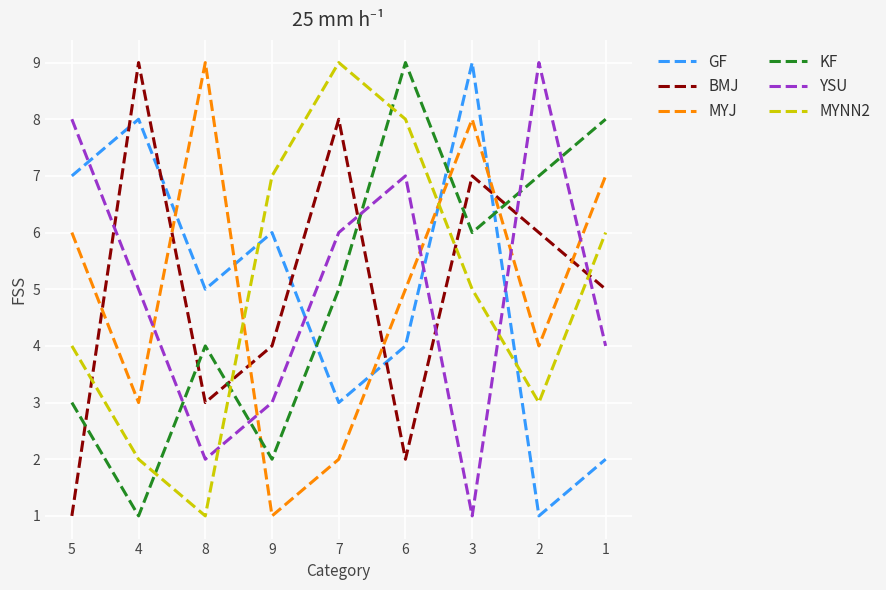

What position from the right is 2?

2